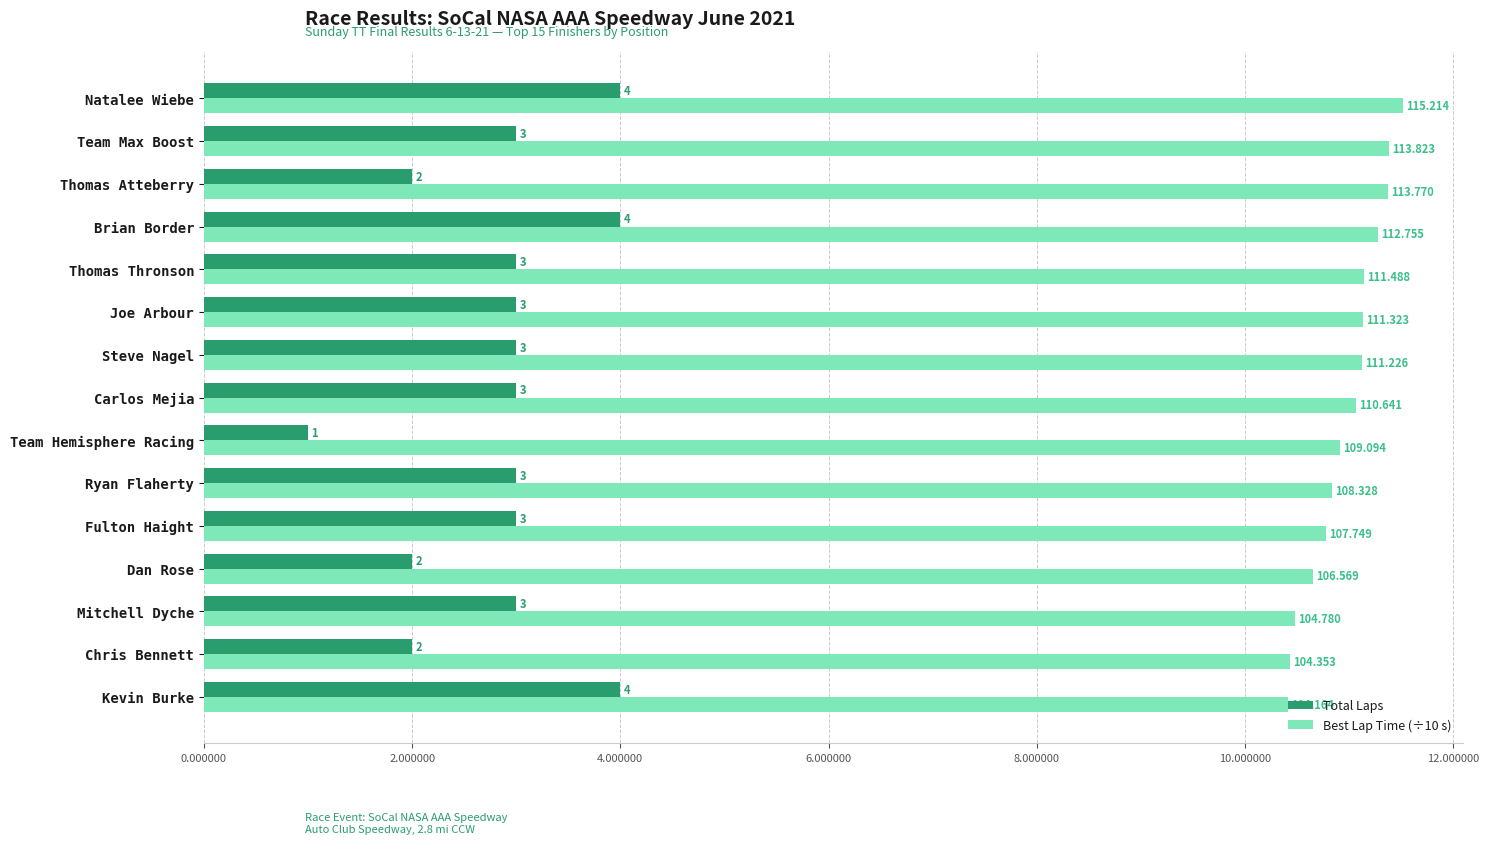

Which series has the widest spread of values?

Total Laps